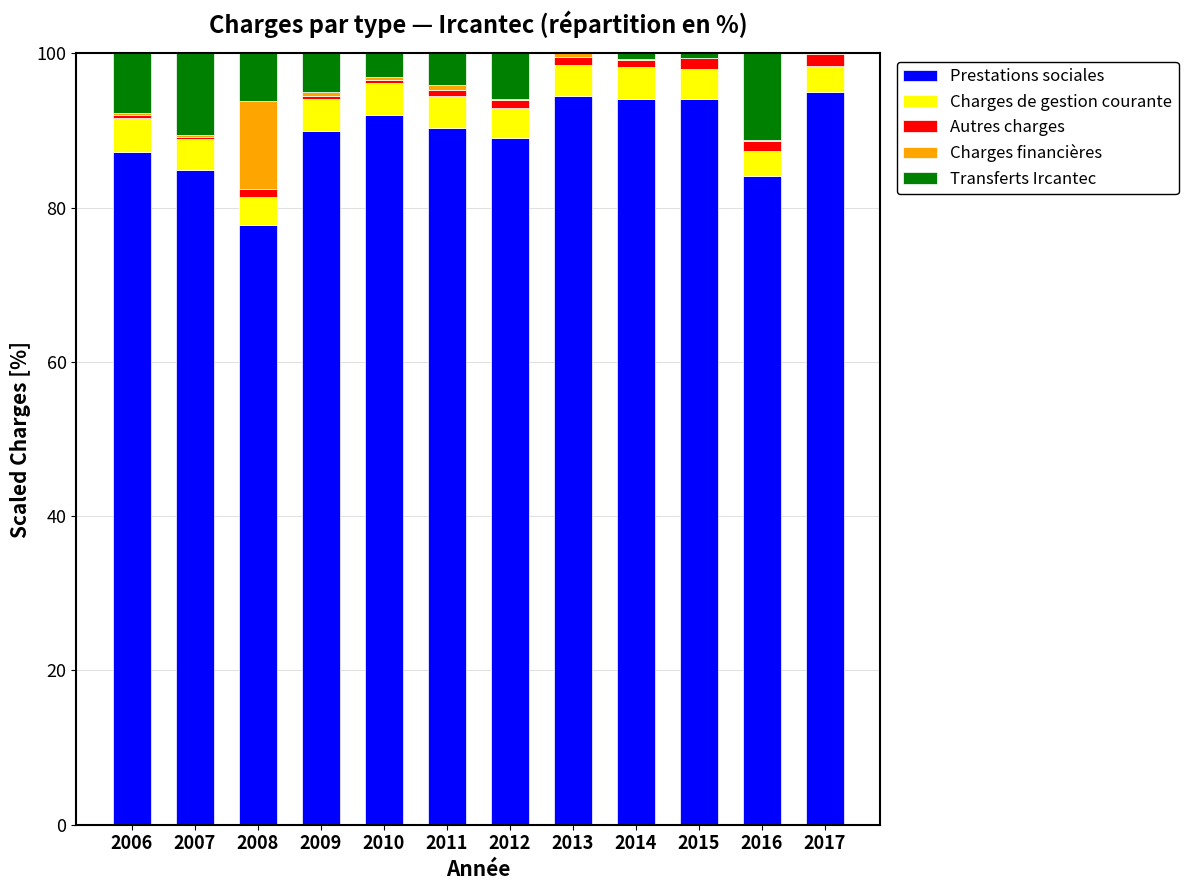

What is the maximum value for Prestations sociales?

94.9